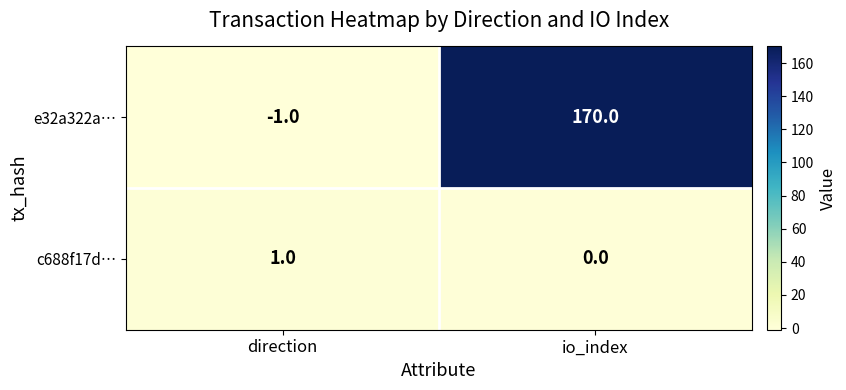

Which label corresponds to the largest value in the chart?

io_index